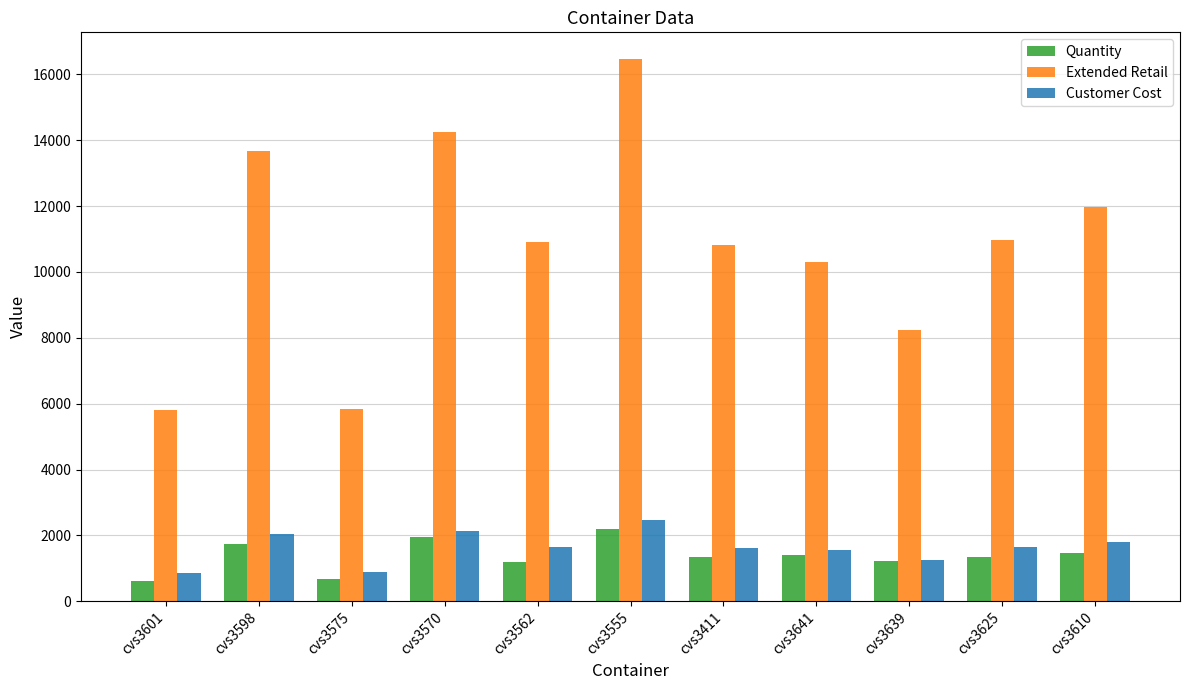

Which series has the largest total across all categories?

Extended Retail